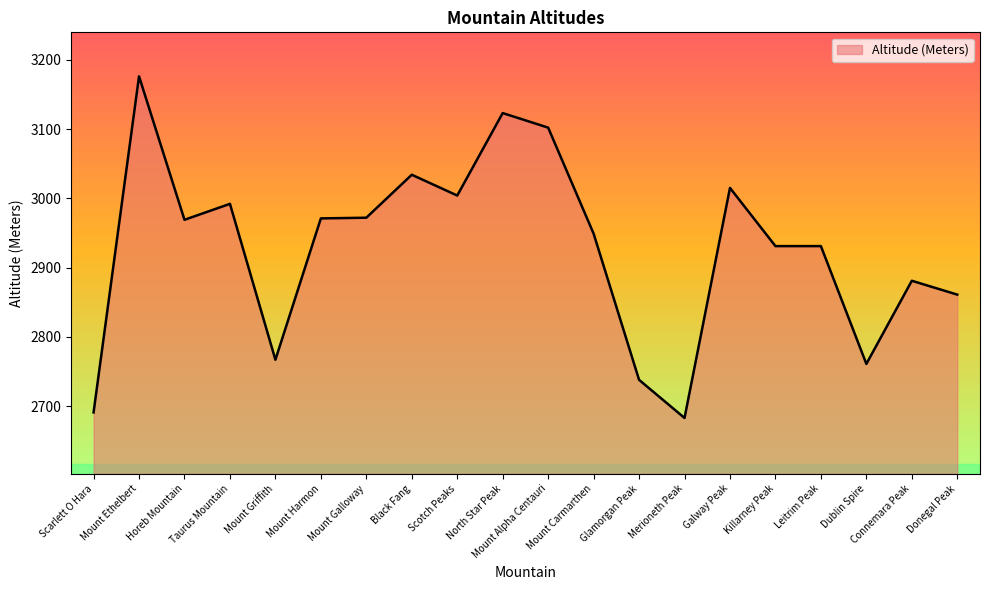

What position from the right is Mount Griffith?

16